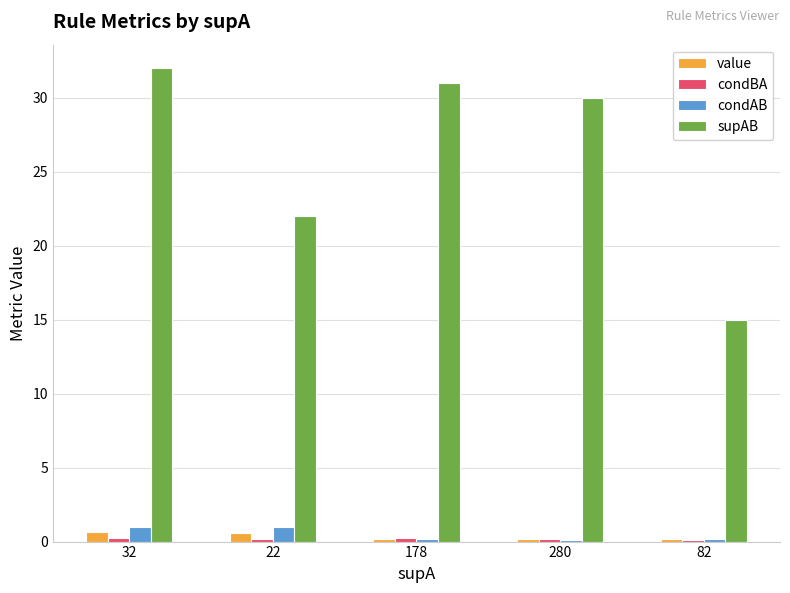

Is it true that supAB equals 30.0 at 280?

True